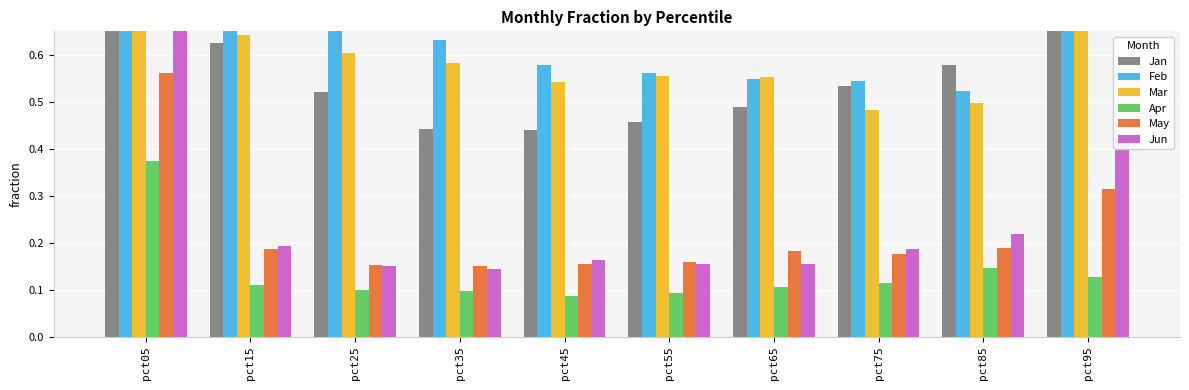

Read the Mar value at pct05.

1.3